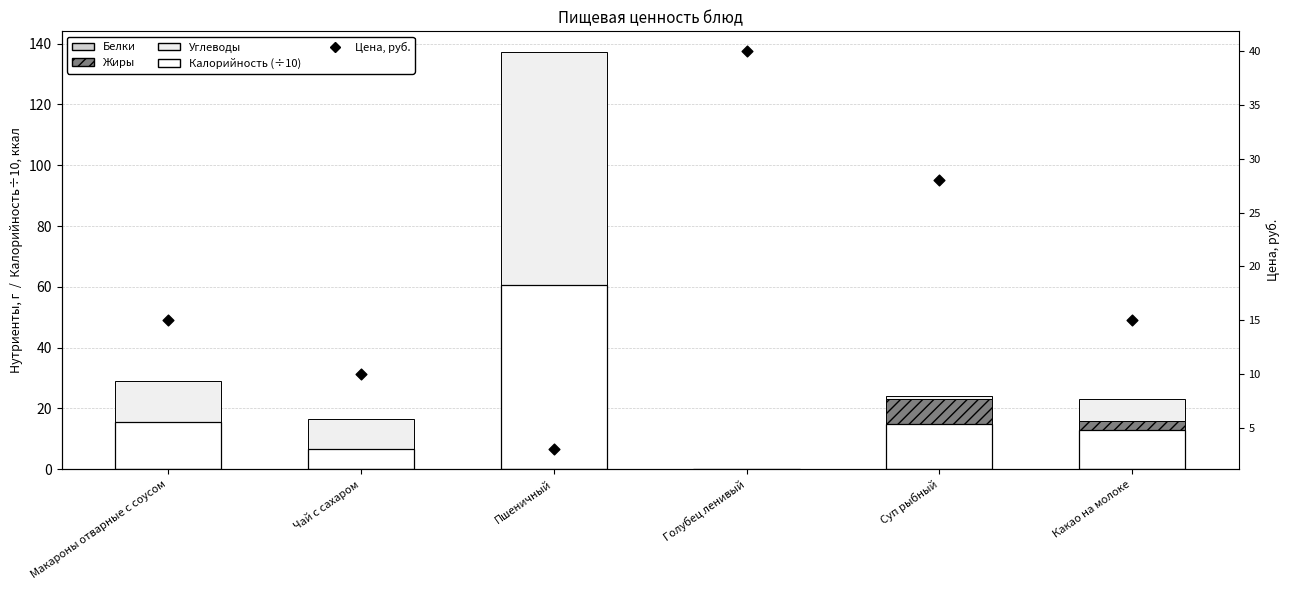

Which series has the largest total across all categories?

Углеводы